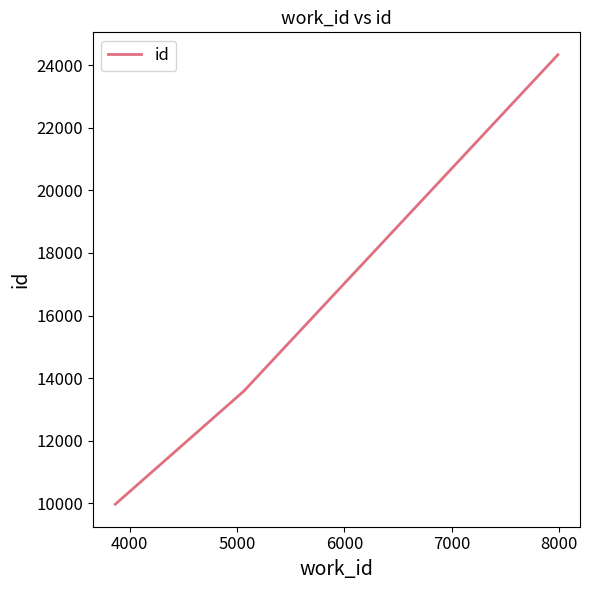

What is the greatest value displayed?

24336